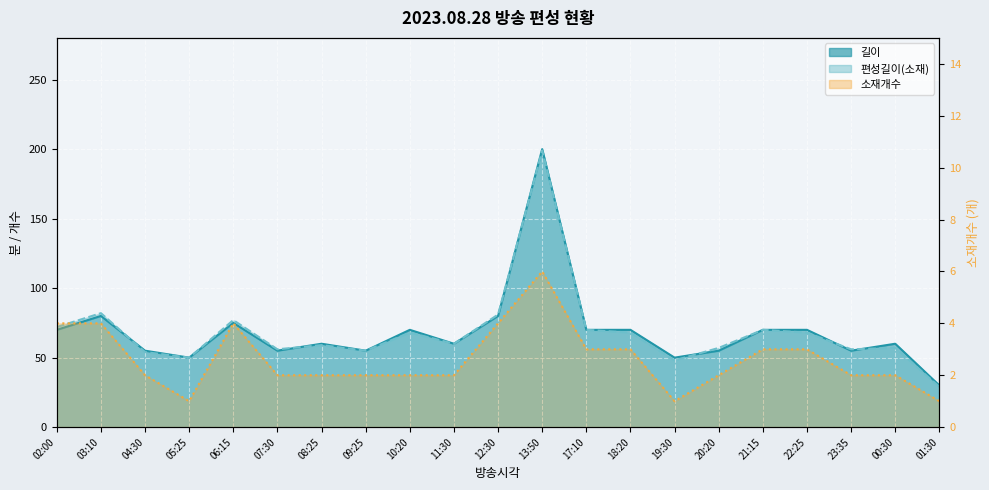

What are all the series names shown in the legend?

길이, 편성길이(소재), 소재개수